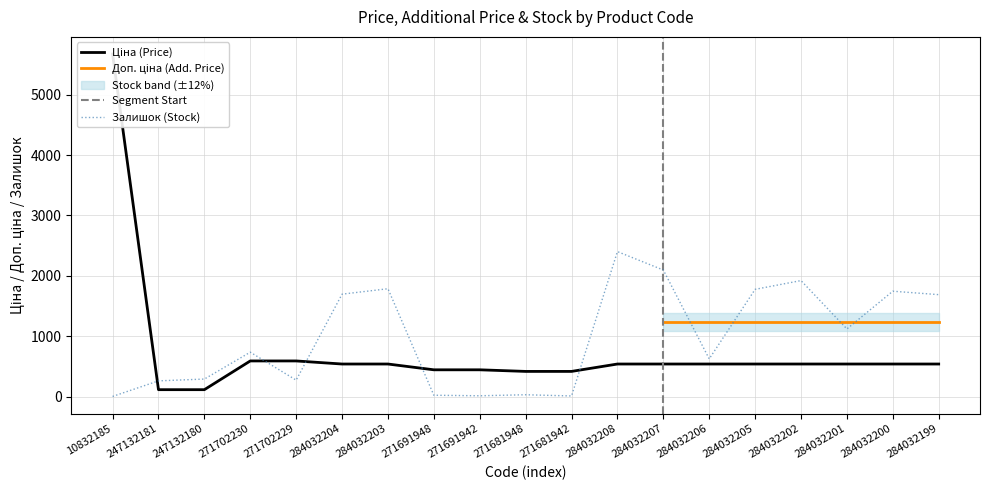

What is the difference between the highest and lowest values at 284032206?

85.0